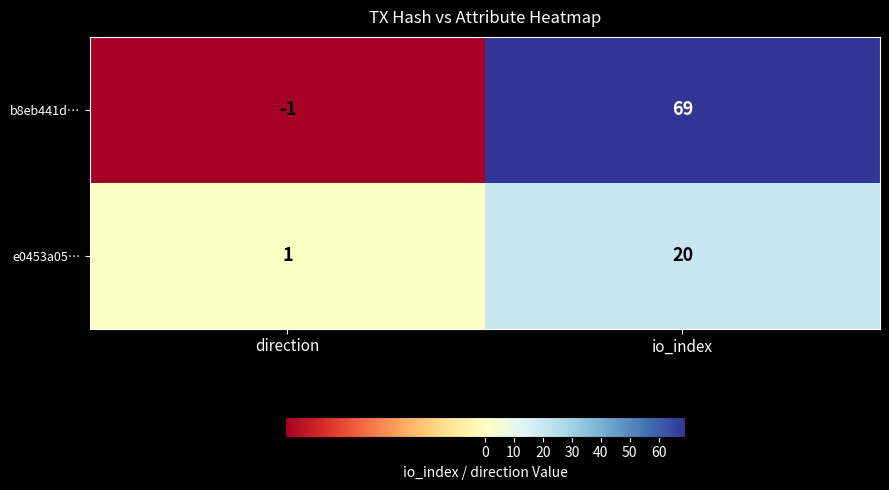

Which series has the widest spread of values?

b8eb441d…